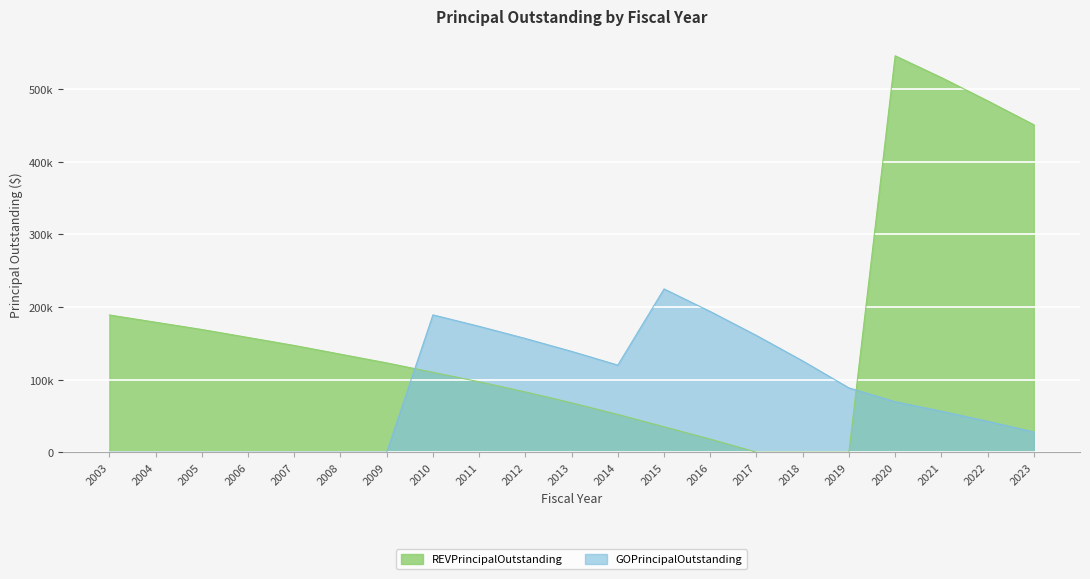

At how many categories does at least one series exceed 100585?

20